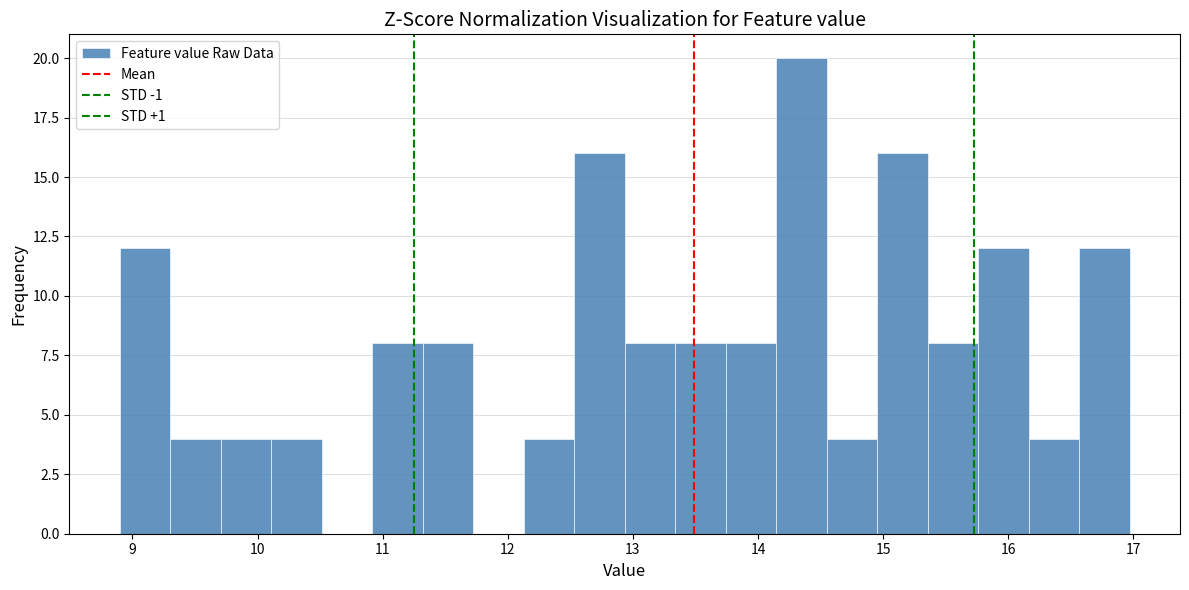

Over which range of the x-axis is the bar tallest?

14.1 to 14.5